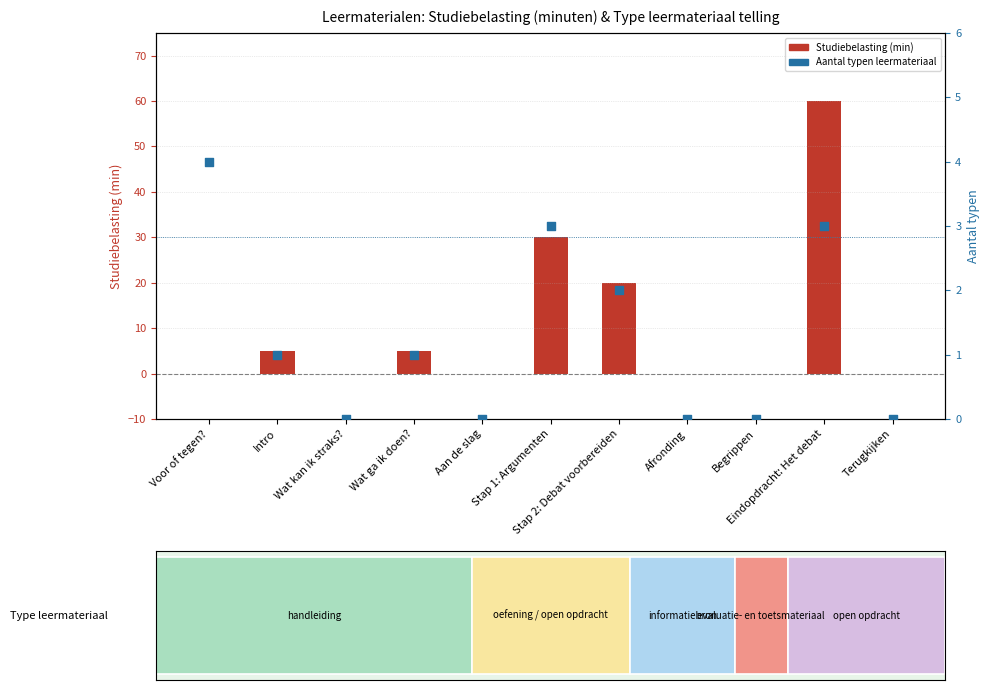

At how many categories does at least one series exceed 34?

1